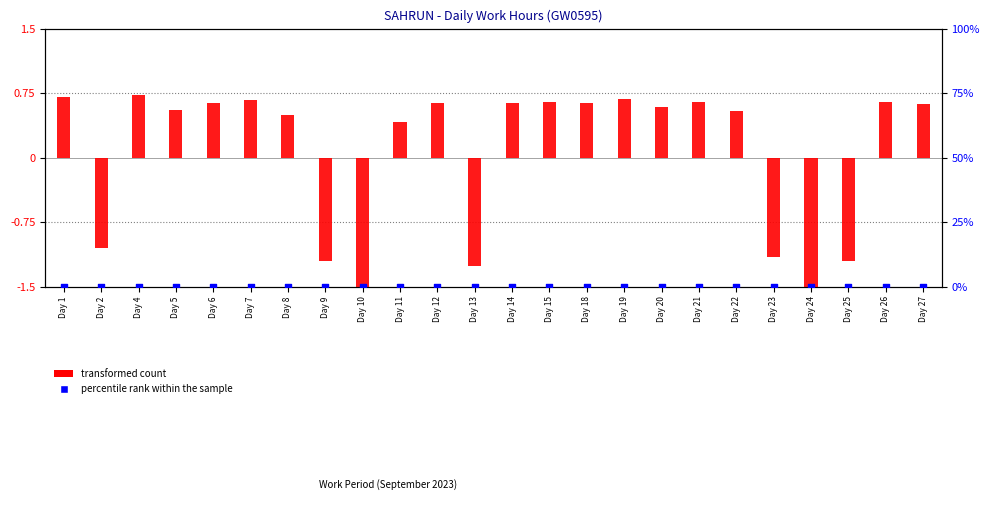

Which series has the largest total across all categories?

percentile rank within the sample